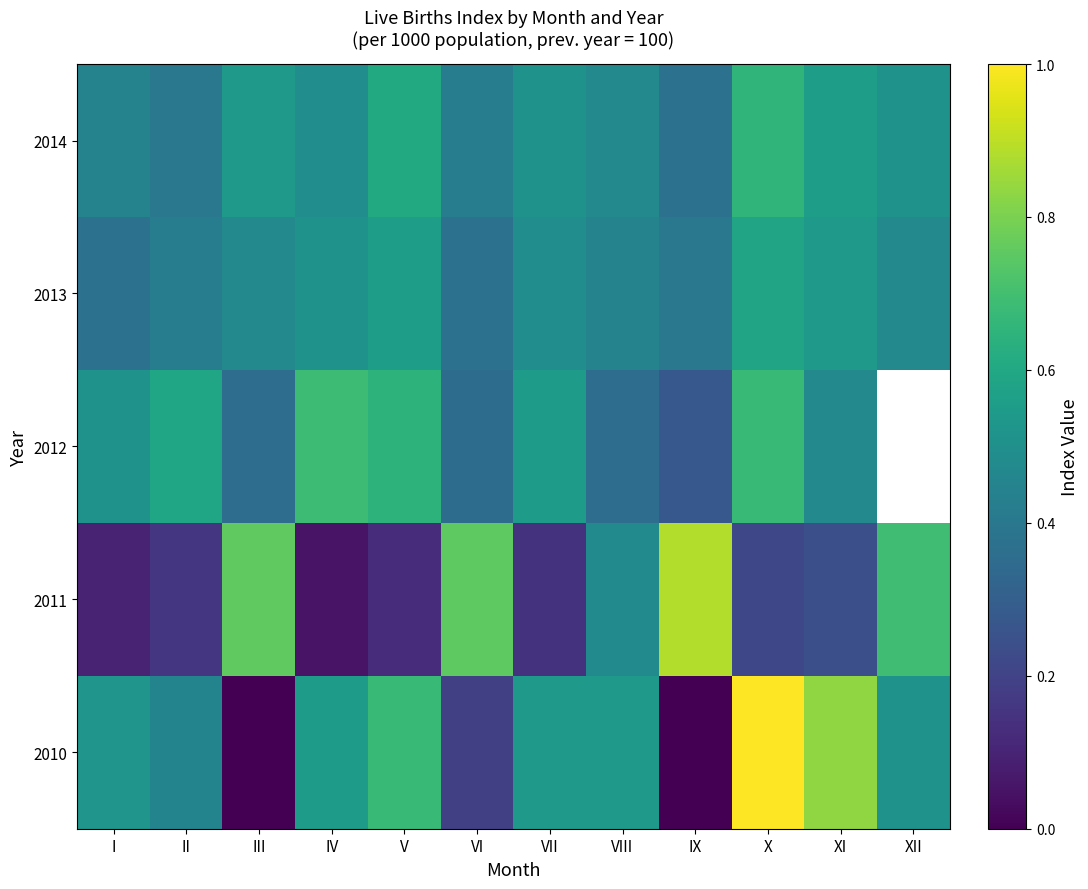

Which category has the lowest value across all series?

III